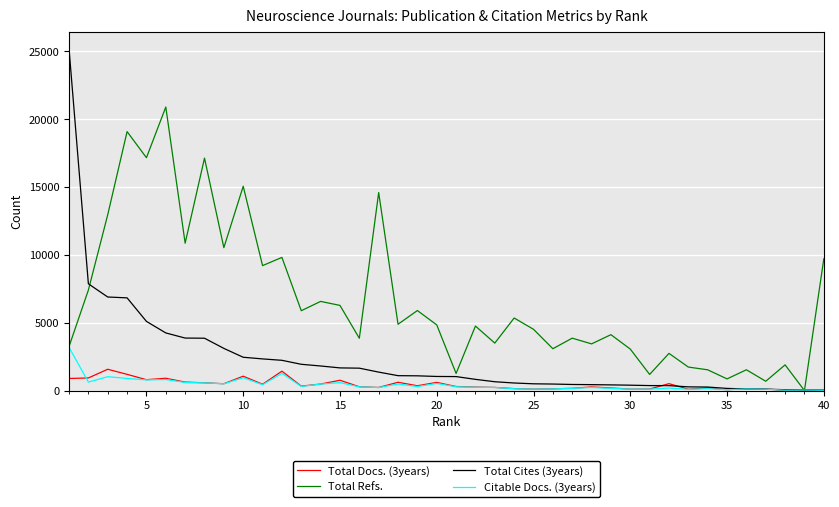

Which series has the largest range (max minus min)?

Total Cites (3years)